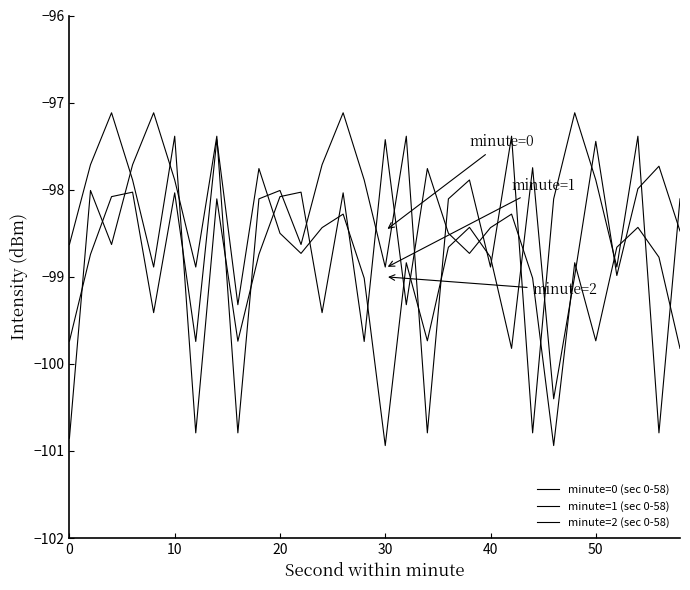

How many lines are shown in the chart?

3